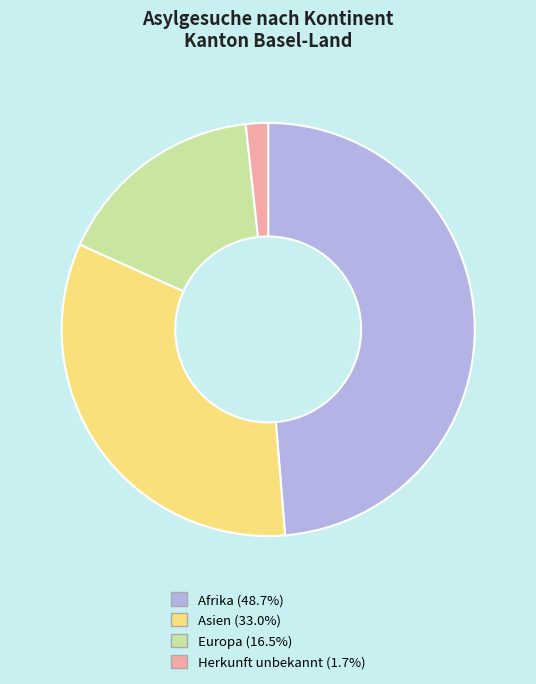

Is the sum of Asien and Herkunft unbekannt greater than half?

No